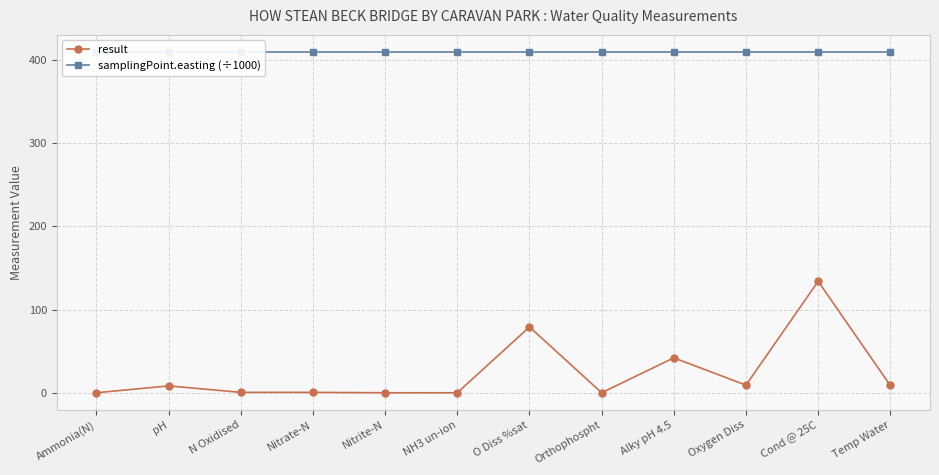

Is it true that result equals 0.0 at Orthophospht?

False